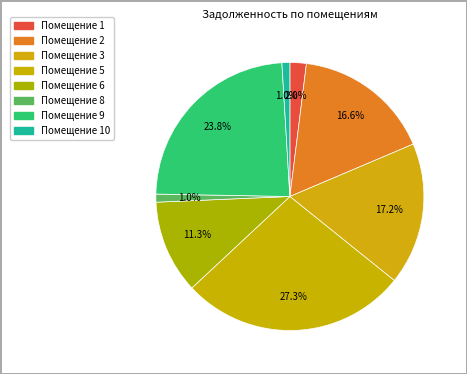

Does any single category account for the majority?

No